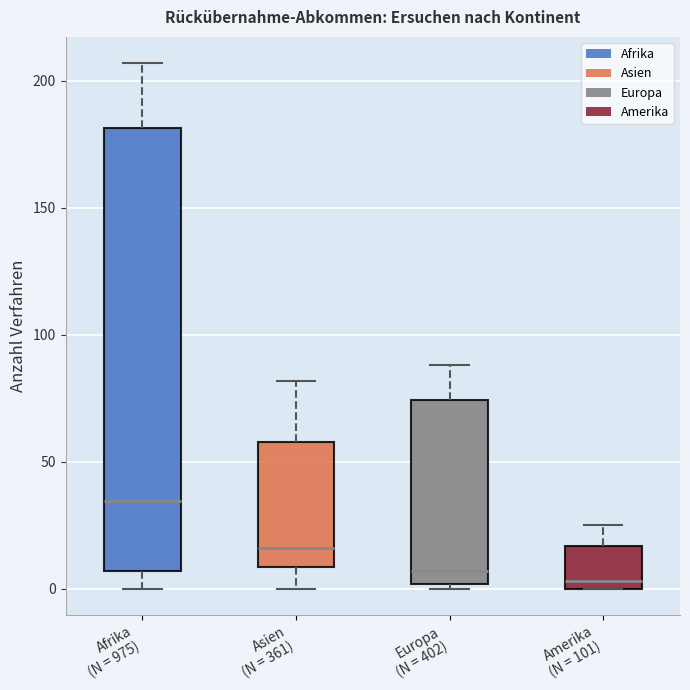

Which box is the tallest, from its lower edge to its upper edge?

Afrika (N = 975)